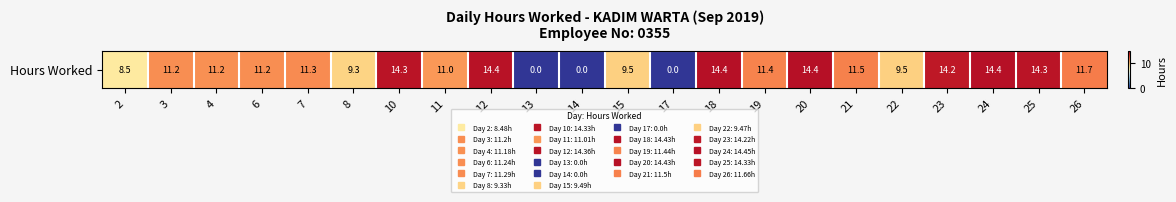

List the labels in order of value, largest first.

24, 18, 20, 12, 10, 25, 23, 26, 21, 19, 7, 6, 3, 4, 11, 15, 22, 8, 2, 13, 14, 17